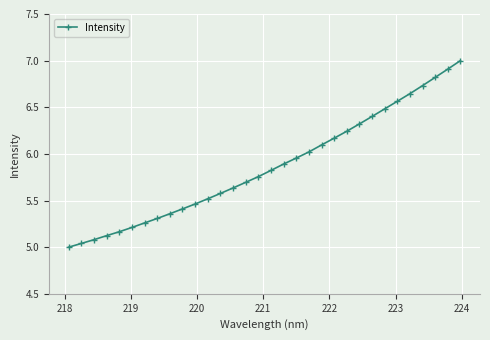

What is the difference between the maximum and minimum values?

2.0